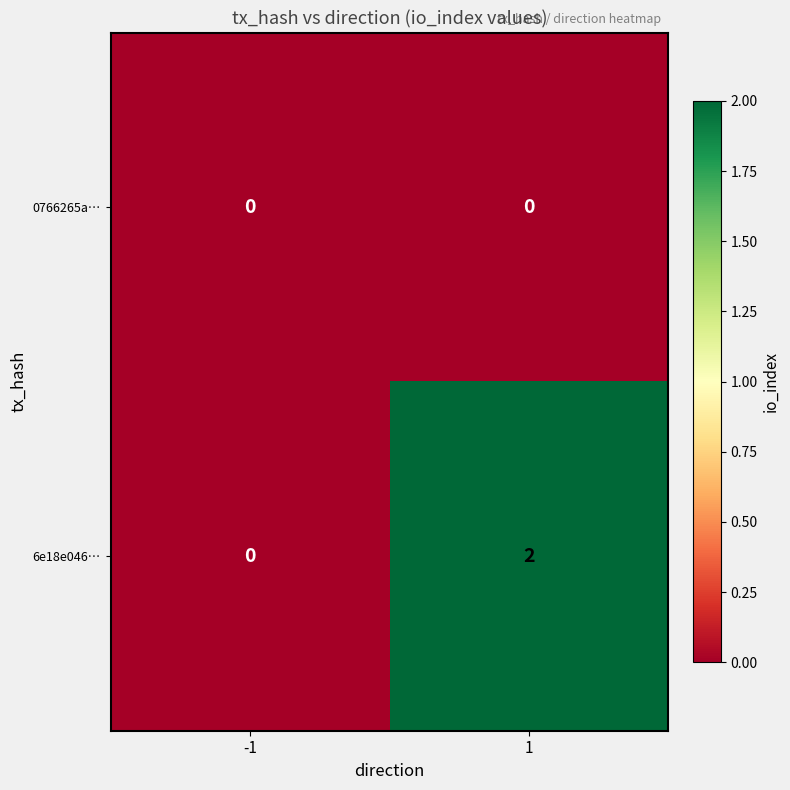

Is it true that 0766265a… equals 0 at 1?

True